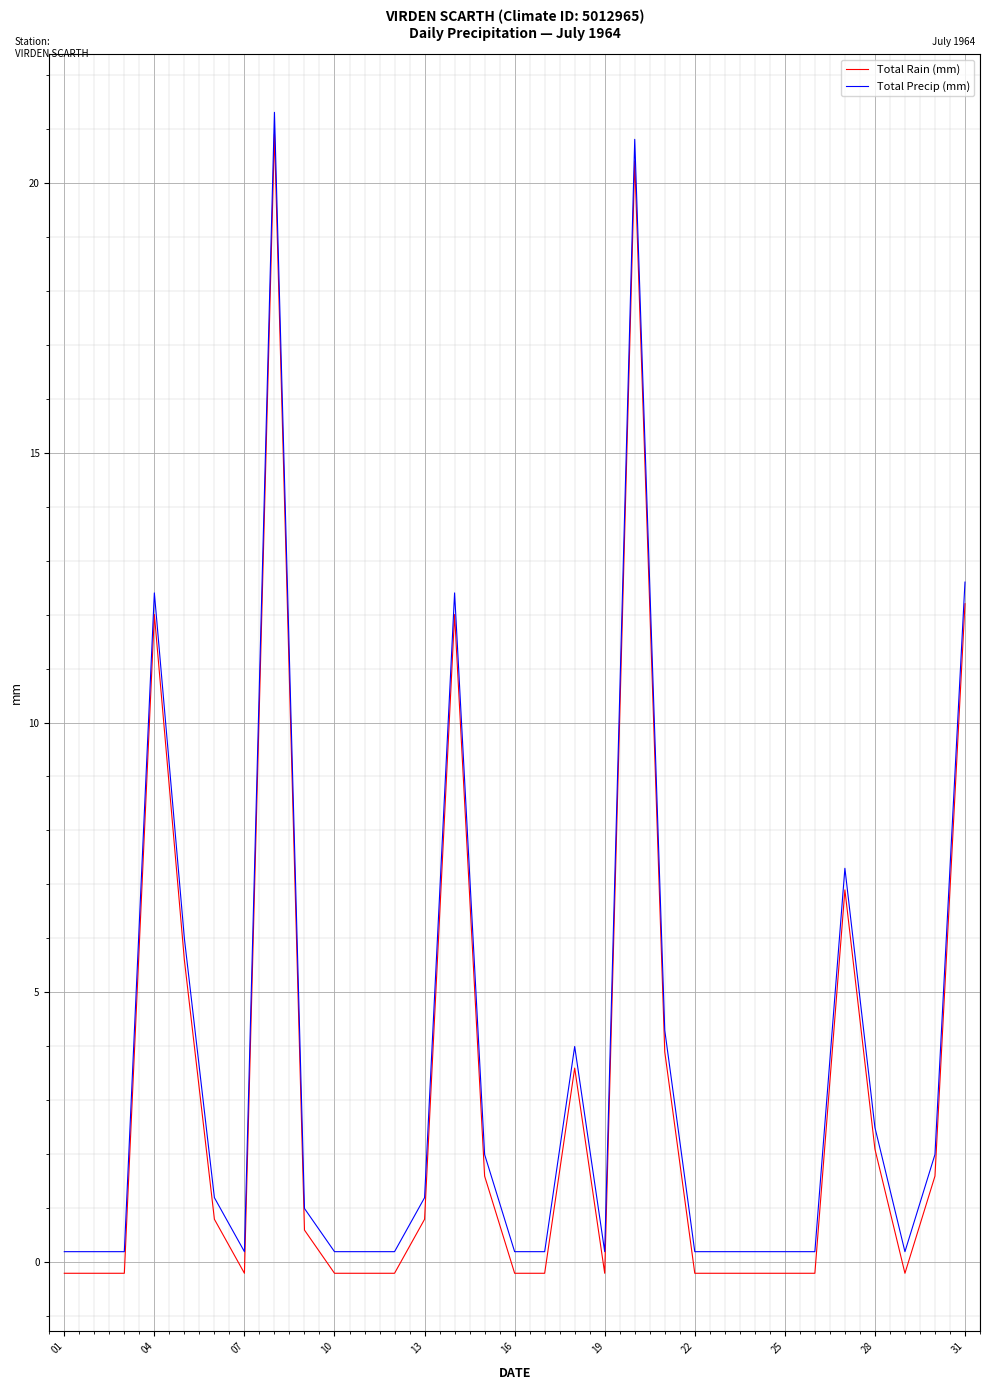

True or false: Total Precip (mm) and Total Rain (mm) cross at least once.

False